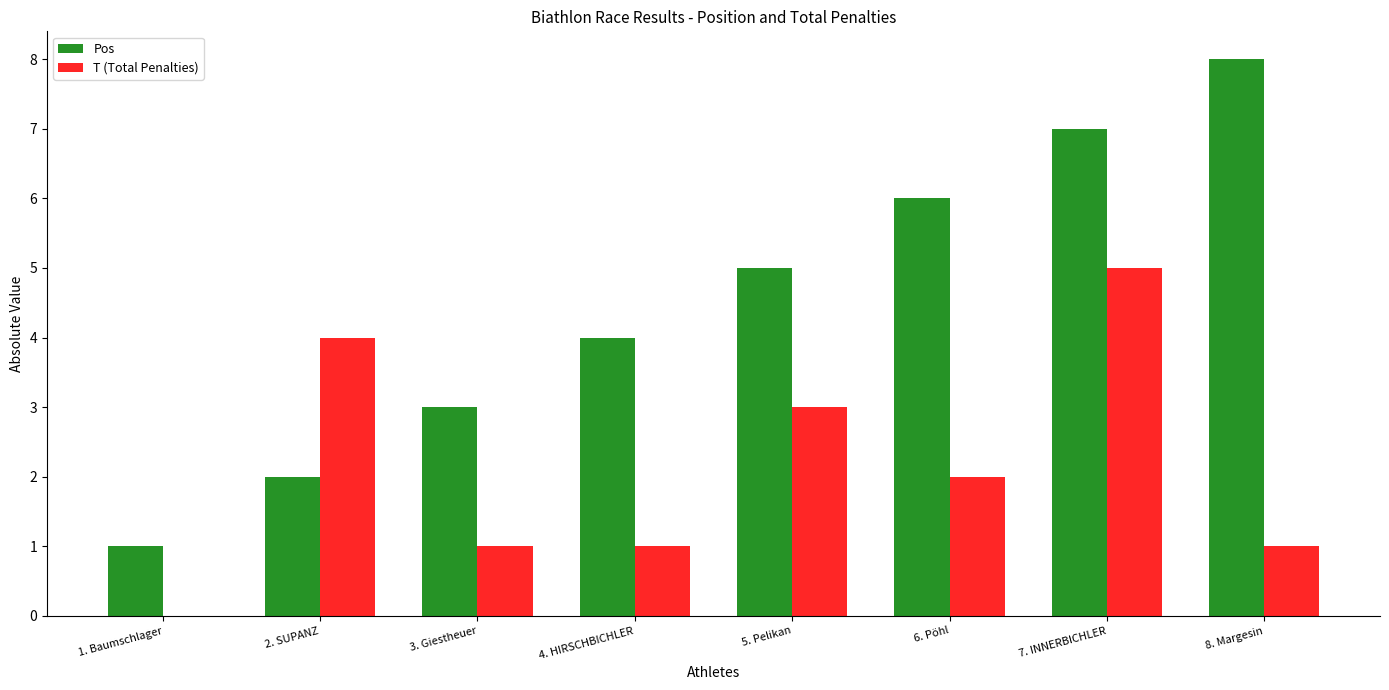

What is the sum of the T (Total Penalties) values at 7. INNERBICHLER and 1. Baumschlager?

5